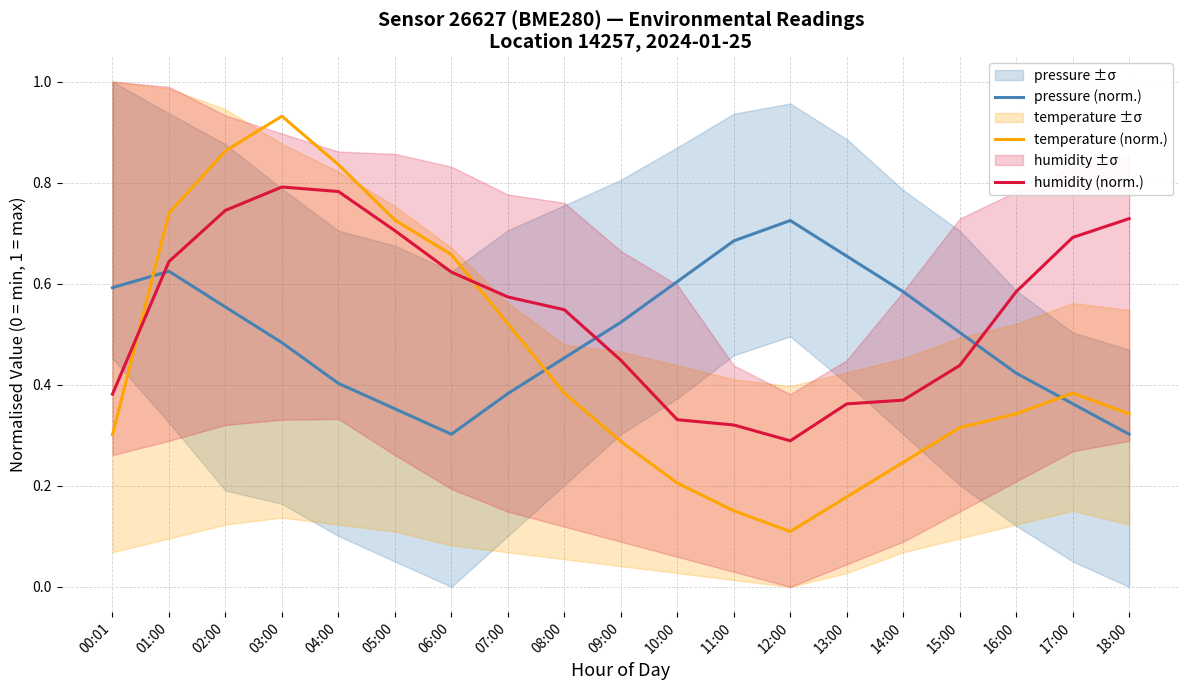

Is the value of humidity (norm.) at 07:00 greater than the value of pressure (norm.) at 09:00?

Yes